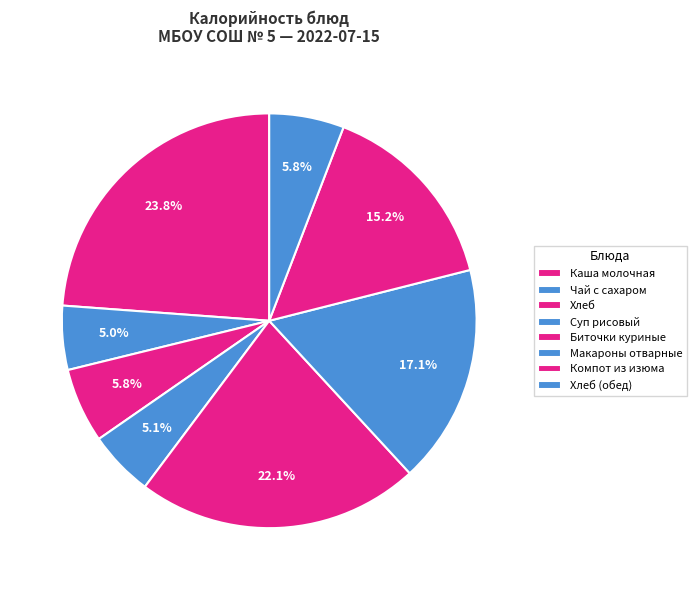

How many slices are in this pie chart?

8